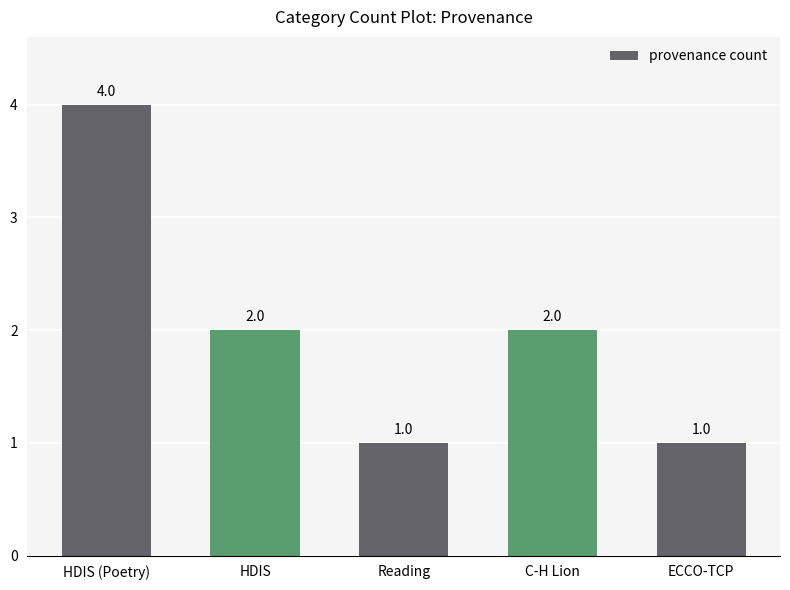

At which category does the chart reach its peak across all series?

HDIS (Poetry)